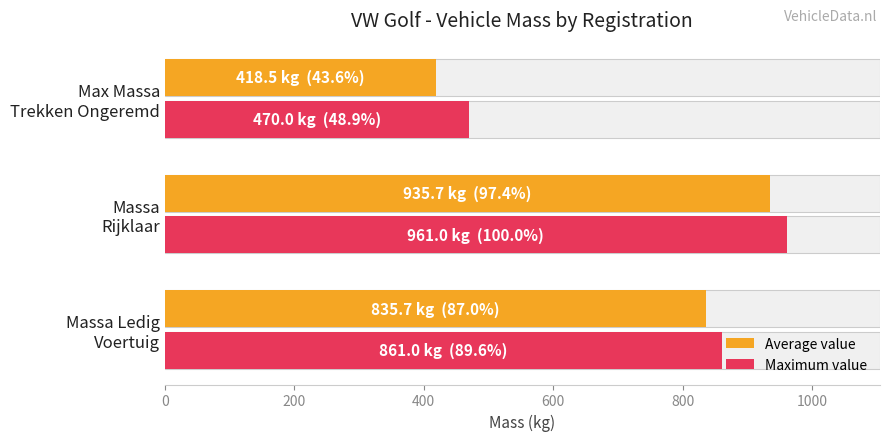

Reading right to left, transcribe all the data shown in this chart.

Average value: 418.5	935.7	835.7
Maximum value: 470.0	961.0	861.0